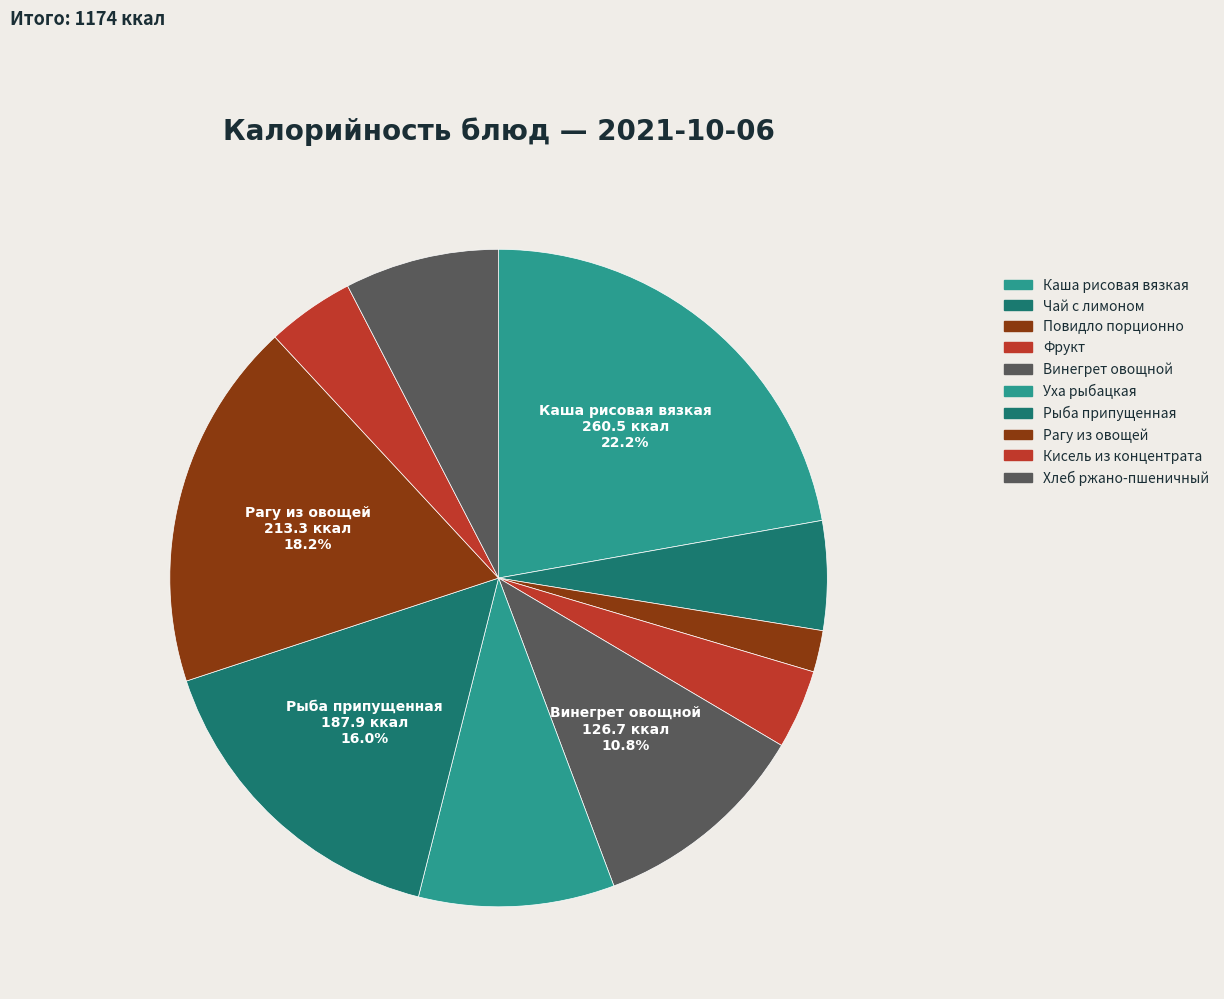

How many slices are in this pie chart?

10